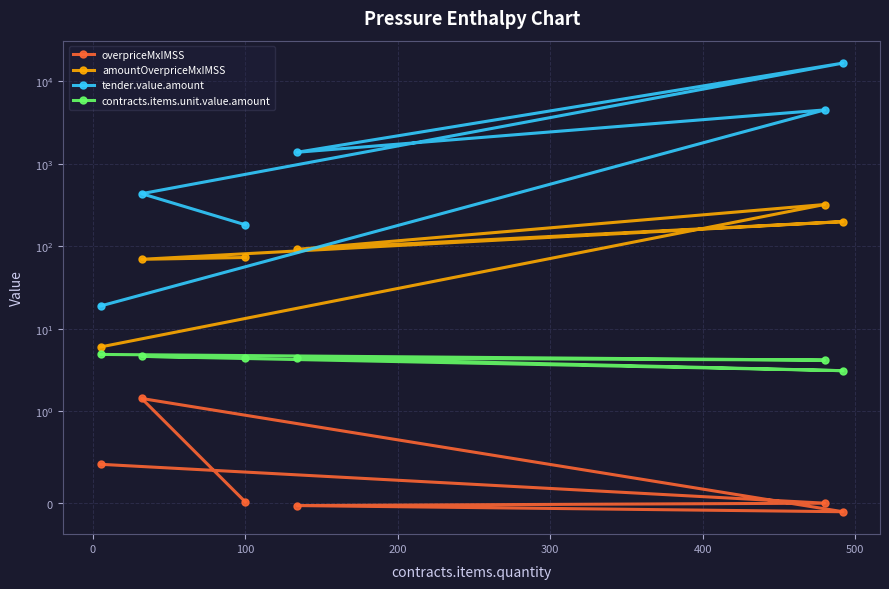

How many data points in overpriceMxIMSS are above 0?

3